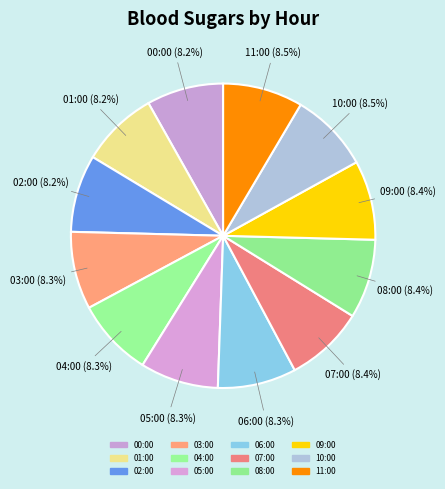

How many slices are in this pie chart?

12